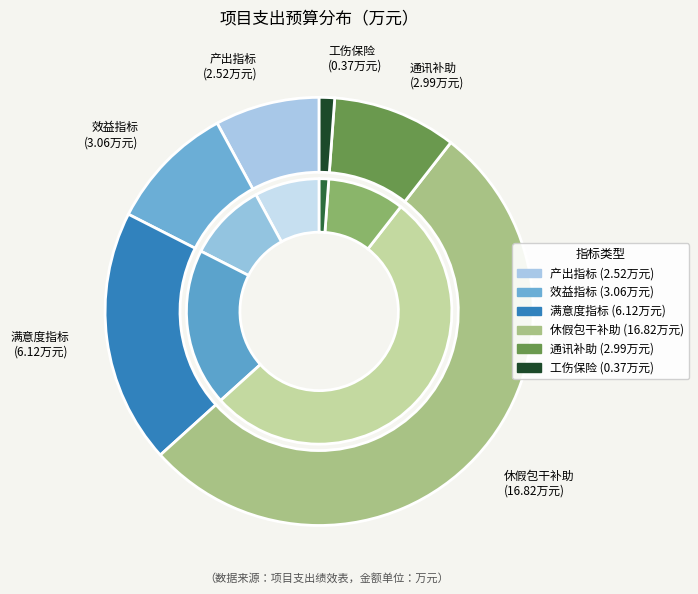

To the nearest percent, what percentage of the pie is 干部职工通讯补助?

9%